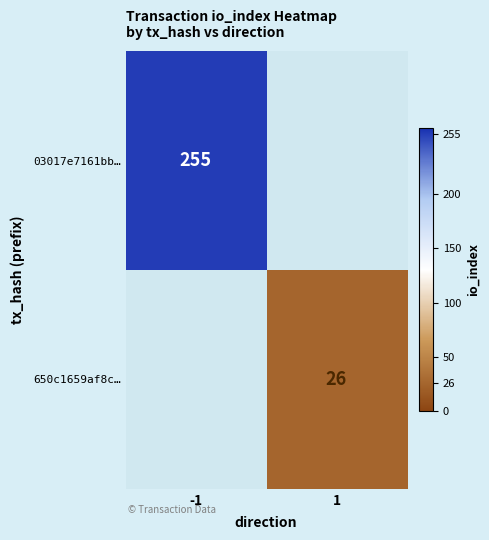

The 650c1659af8c… series shows 26 at 1. True or false?

True